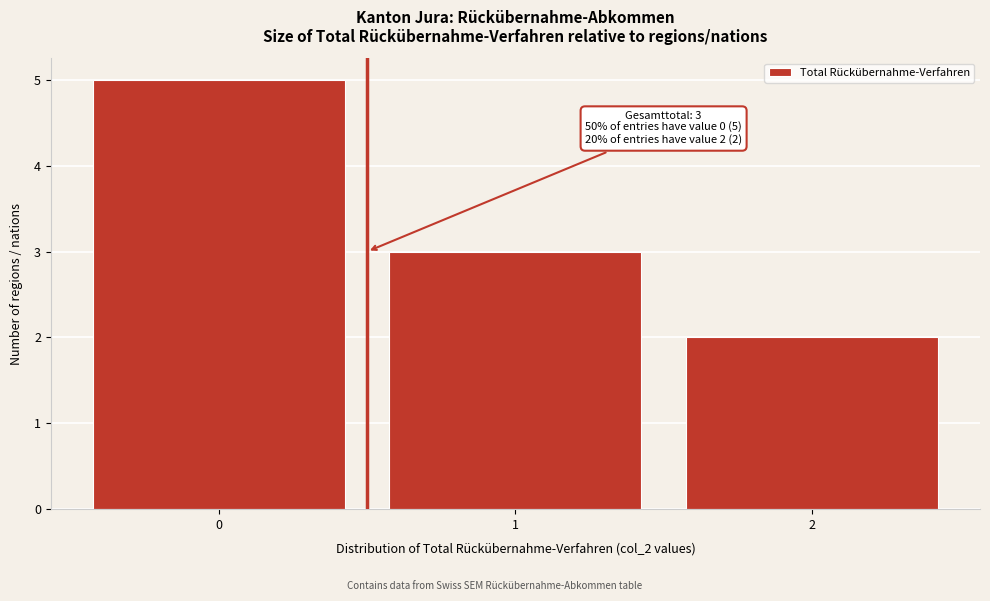

Reading right to left, what are all the values shown in this chart?

2=2	1=3	0=5